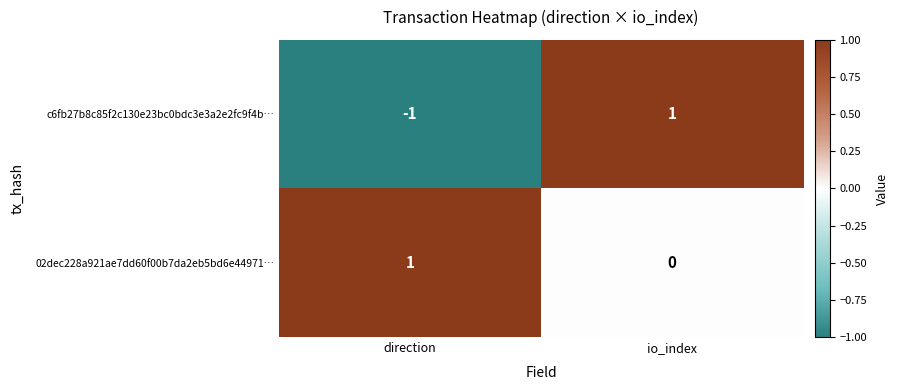

Reading right to left, transcribe all the data shown in this chart.

c6fb27b8c85f2c130e23bc0bdc3e3a2e2fc9f4b…: 1	-1
02dec228a921ae7dd60f00b7da2eb5bd6e44971…: 0	1